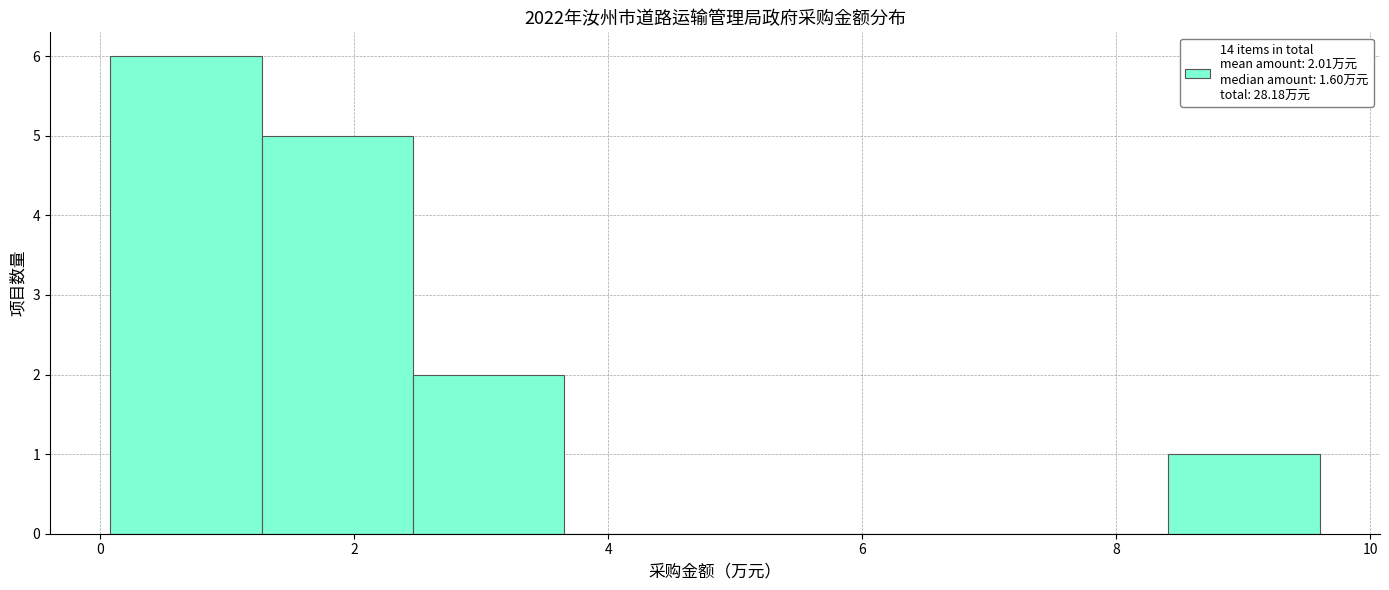

Over which range of the x-axis is the bar tallest?

0.0 to 1.2